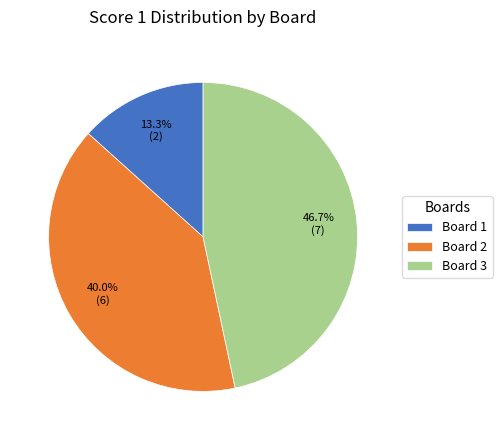

Does Board 2 account for over 50% of the chart?

No